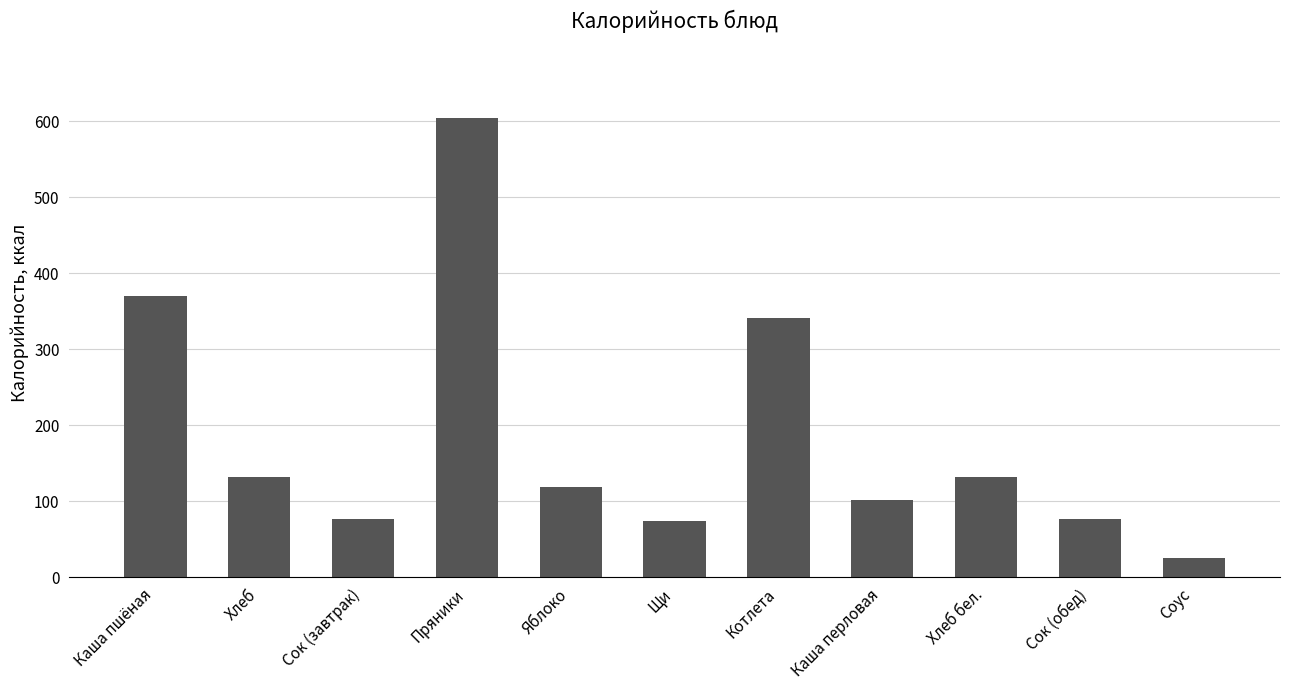

What is the ratio of the value at Каша пшёная to the value at Щи?

5.0